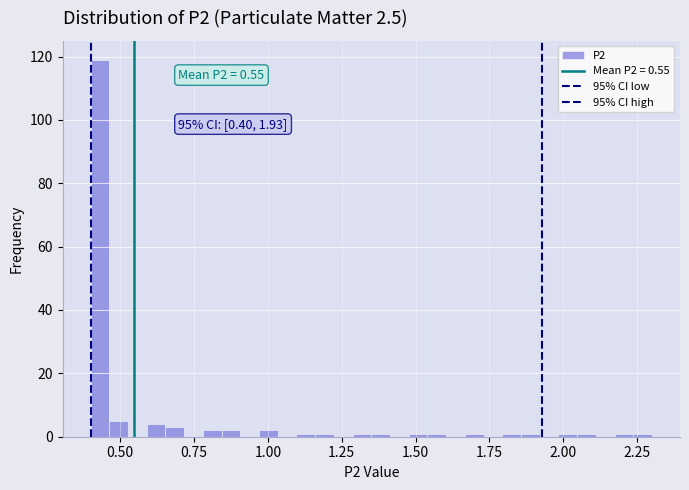

Read against the x-axis, roughly where is the centre of the tallest bar?

0.45